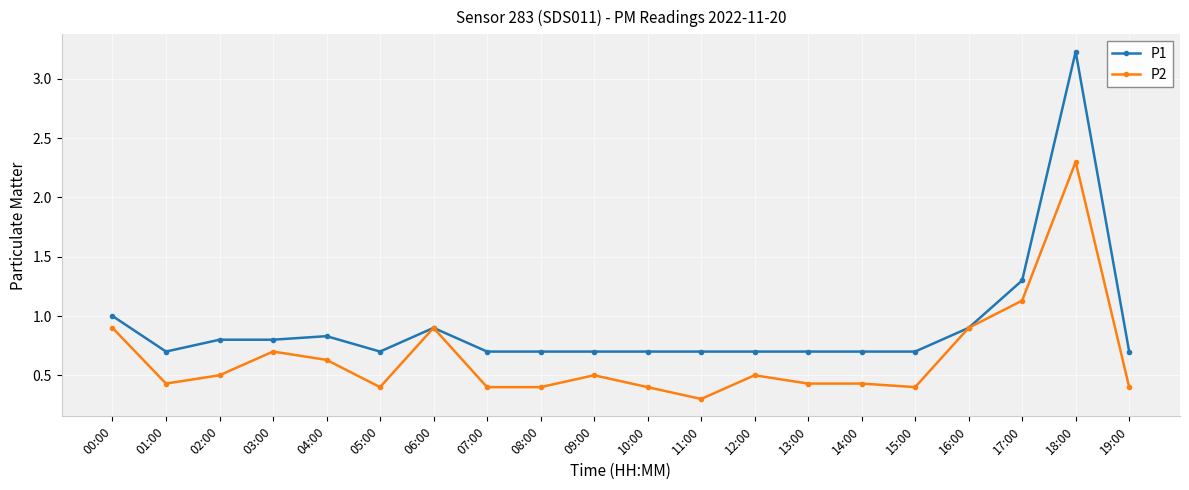

List the series in order of their overall mean, lowest first.

P2, P1